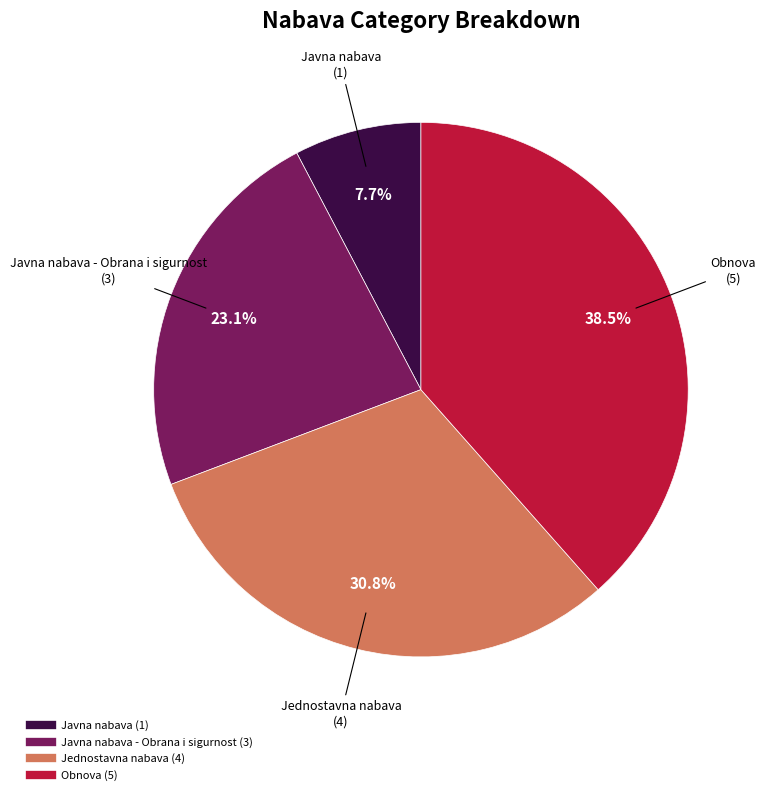

Does any single category account for the majority?

No